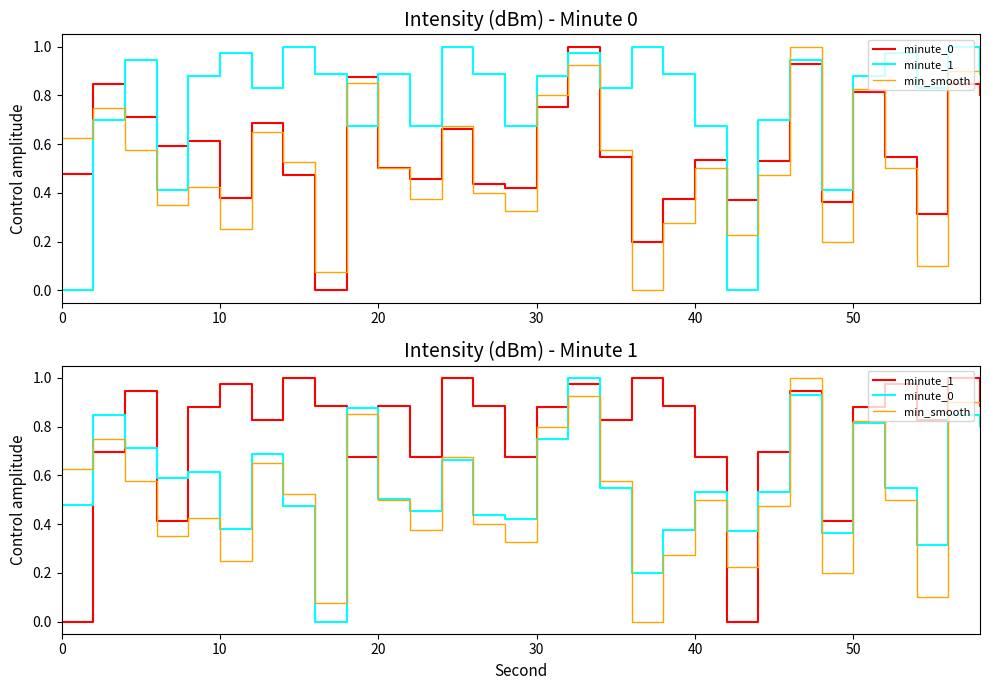

At how many categories does at least one series exceed 0?

30